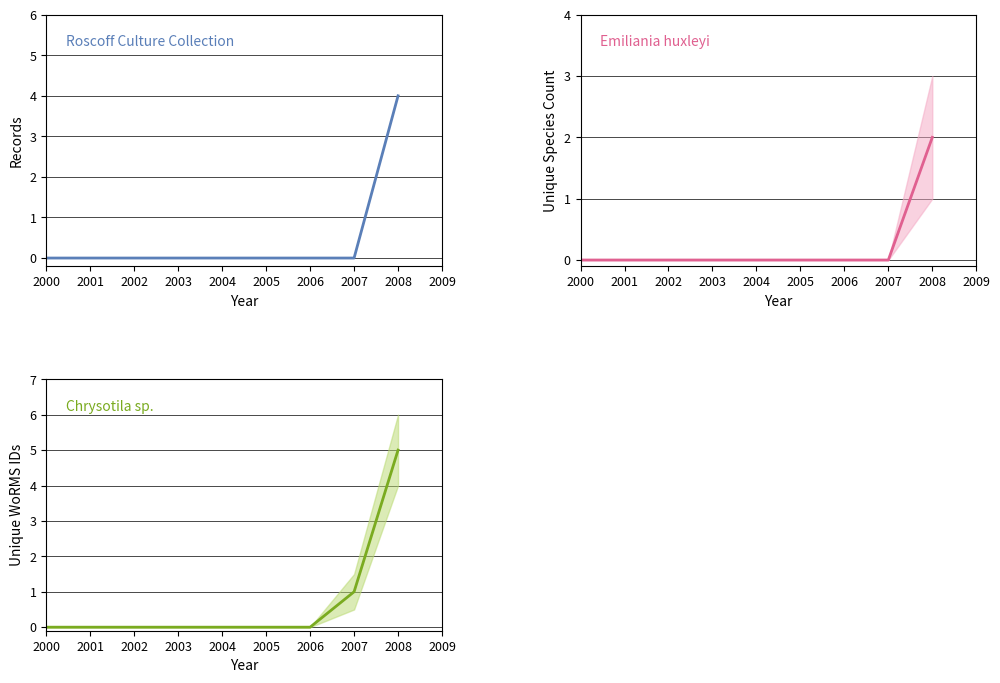

The value of Chrysotila sp. at 2005 is 2. True or false?

False